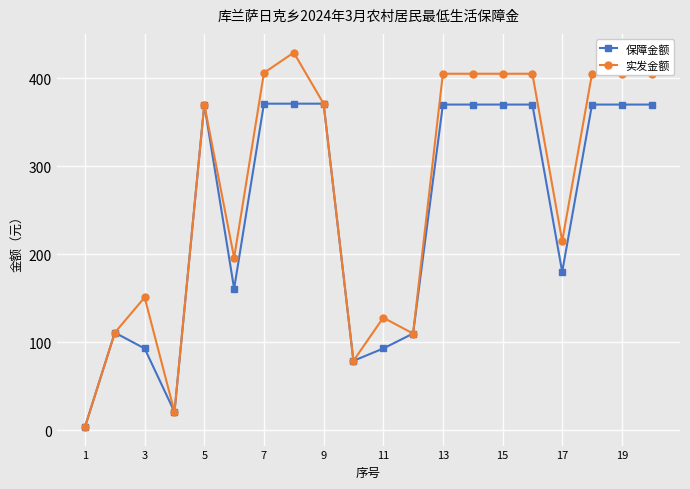

Which series has the largest total across all categories?

实发金额